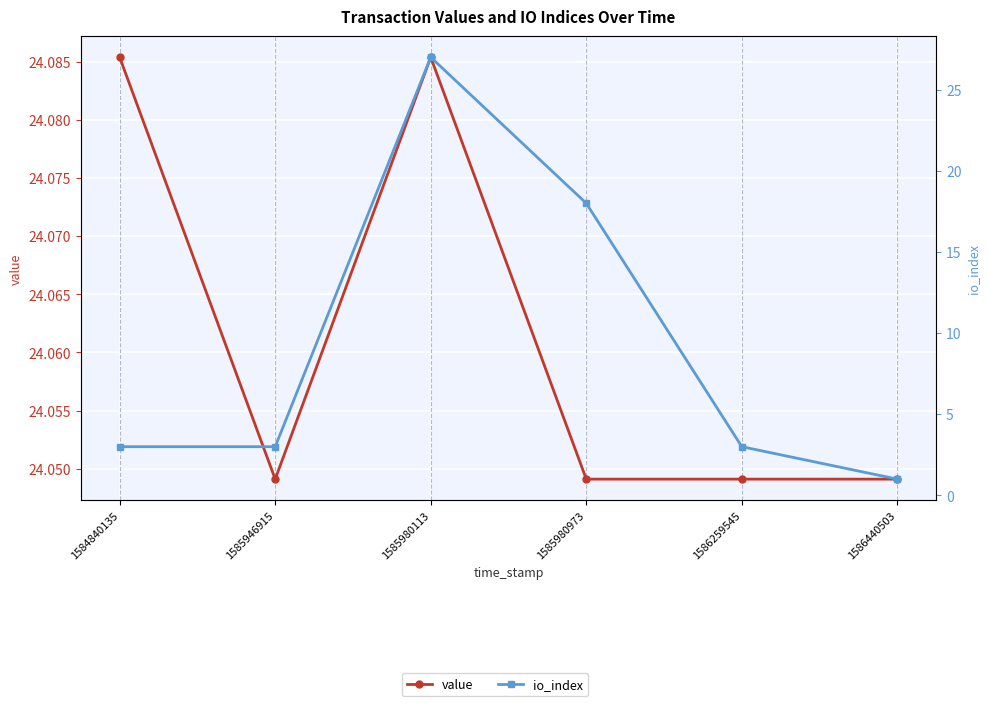

Reading left to right, what are all the values shown in this chart?

value: 24.1	24.0	24.1	24.0	24.0	24.0
io_index: 3.0	3.0	27.0	18.0	3.0	1.0